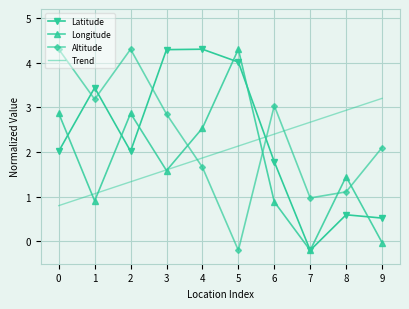

Is it true that Trend equals 2.7 at 7?

True